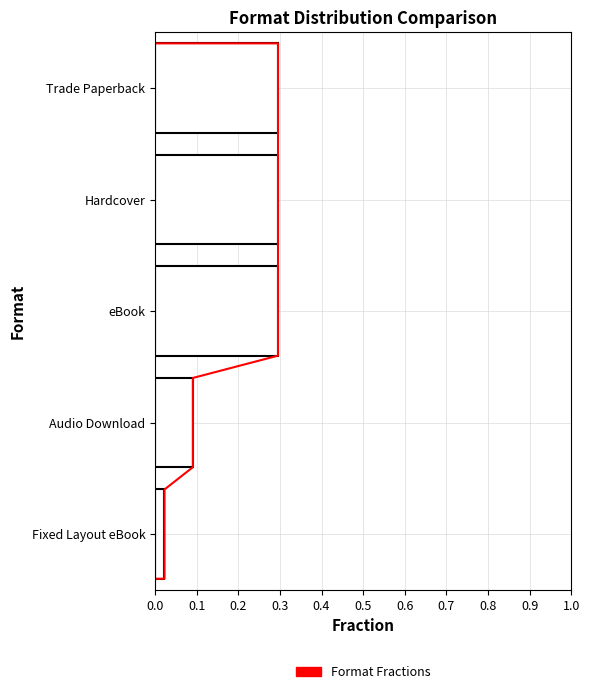

What is the difference between the values at 0.5 and 0.1?

2.0